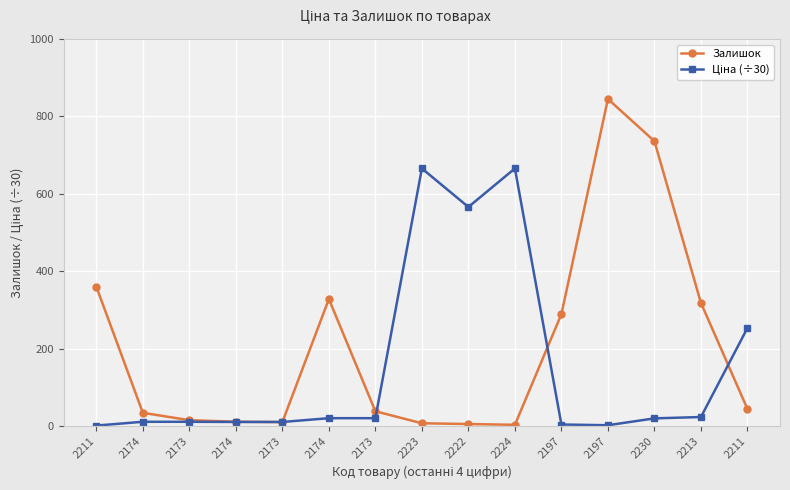

At which category does Ціна (÷30) reach its first local valley?

2222